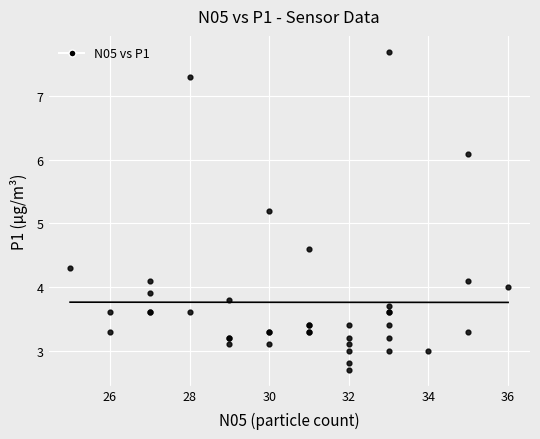

What Y value in the scatter plot is closest to 5?

5.2